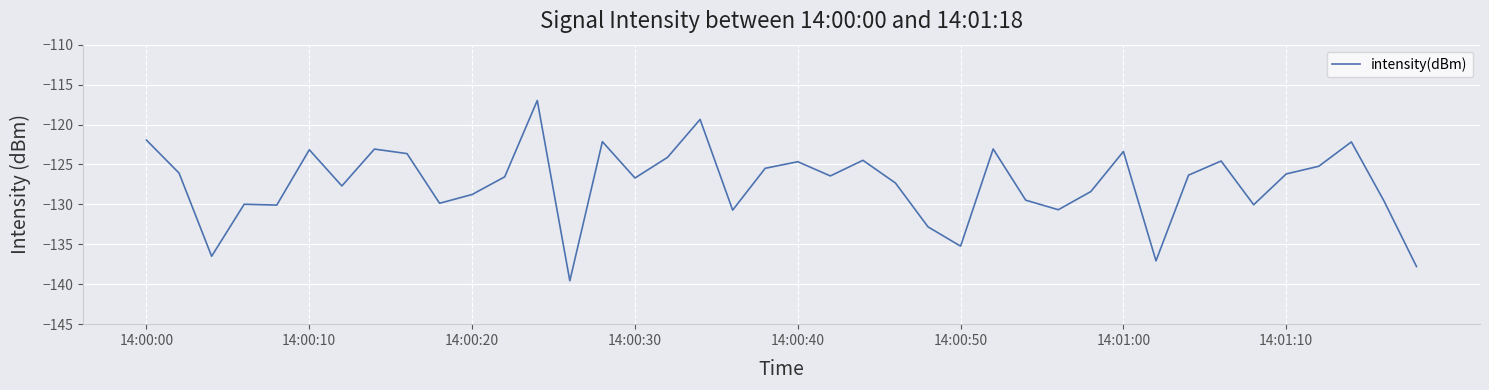

What is the smallest value displayed?

-139.6